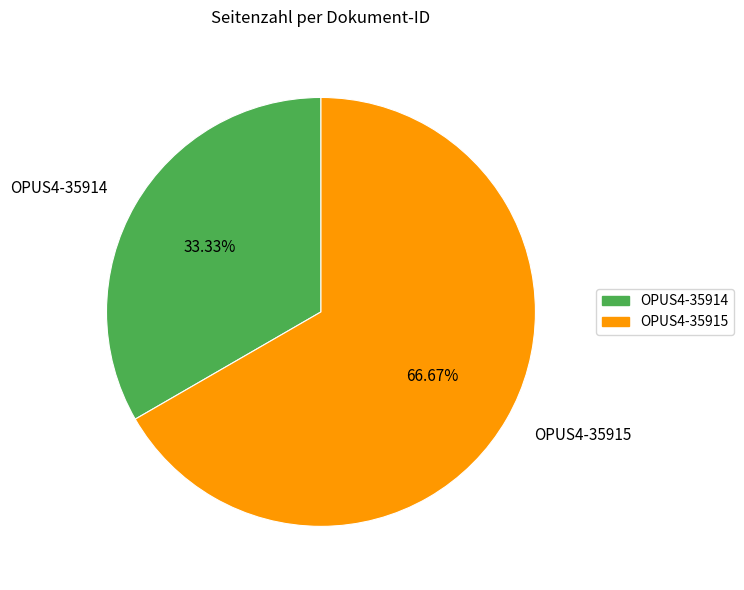

To the nearest percent, what portion does OPUS4-35915 represent?

67%